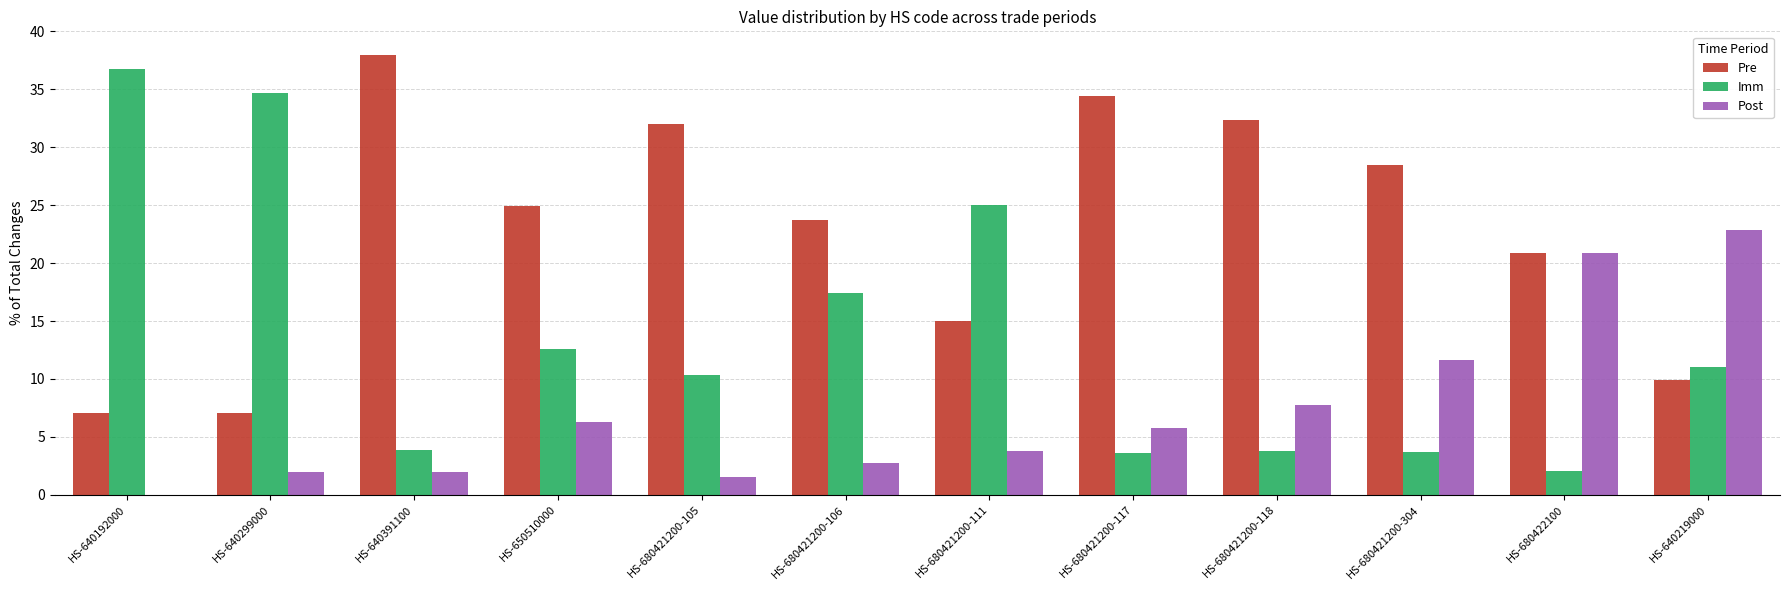

What is the average value of the Post series?

7.3